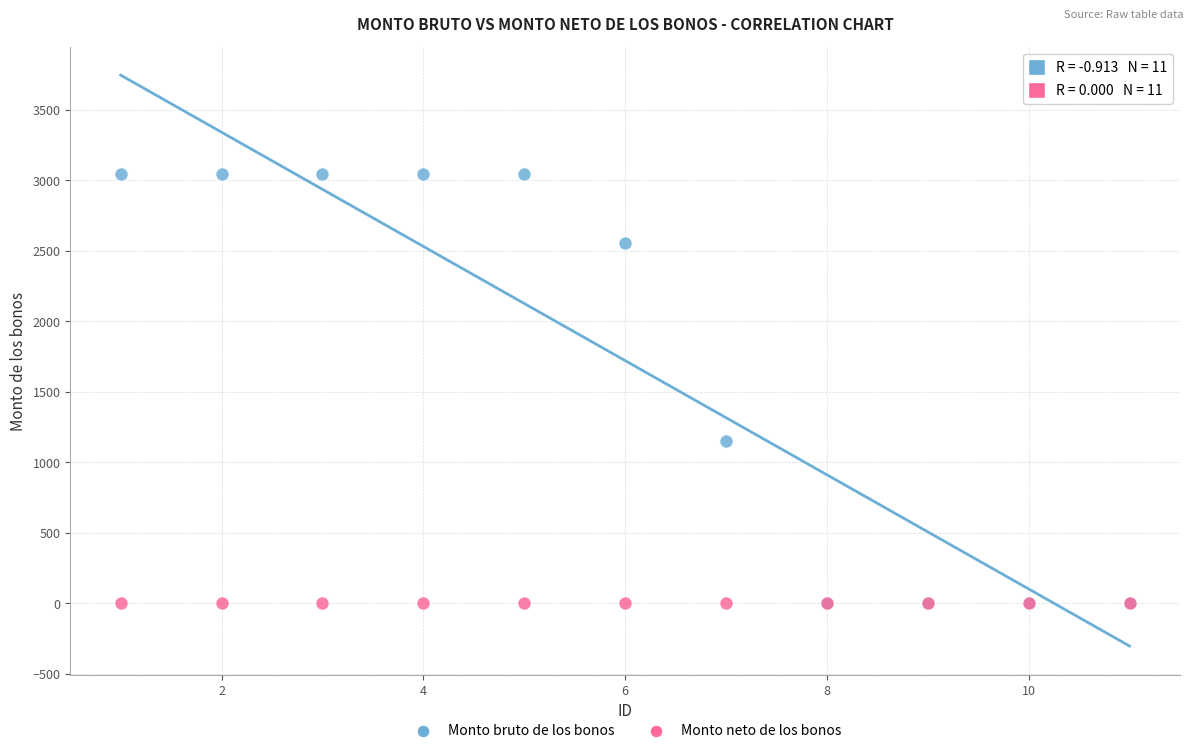

Across all series, what Y value is closest to 1522?

1151.3